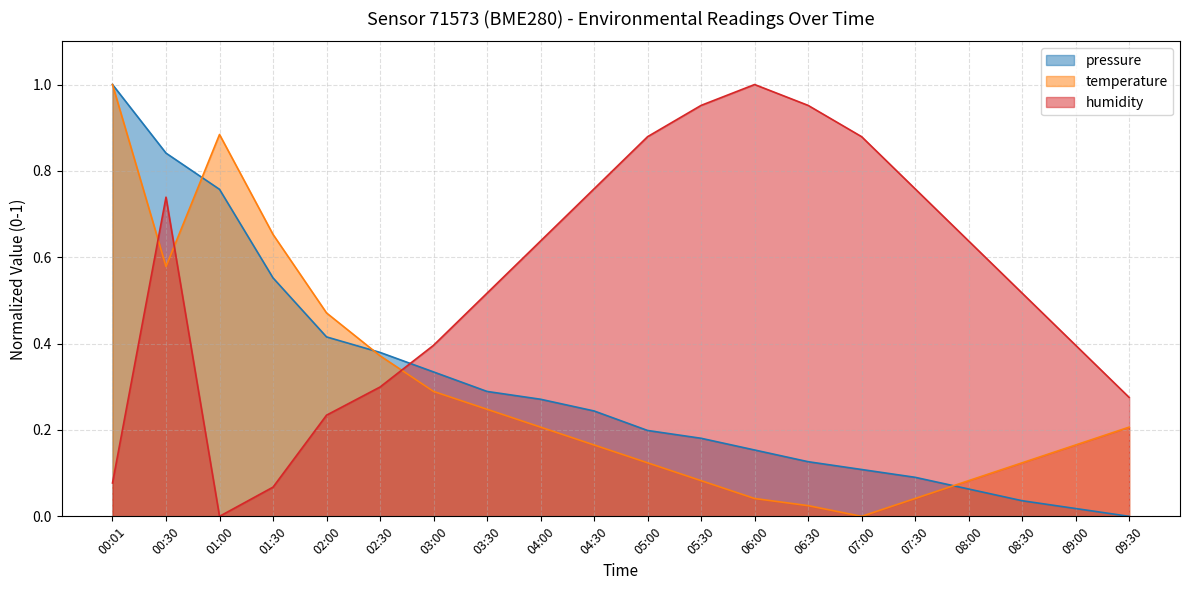

How many positive values does the humidity series have?

19